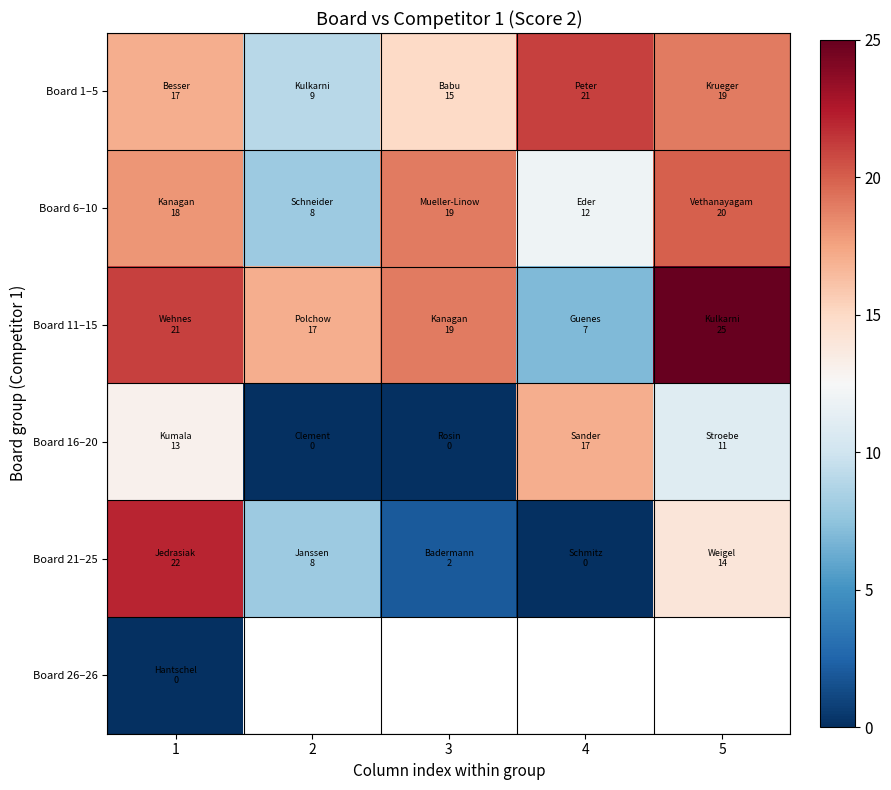

True or false: Board 11–15 has a value of 33.2 at 5.

False